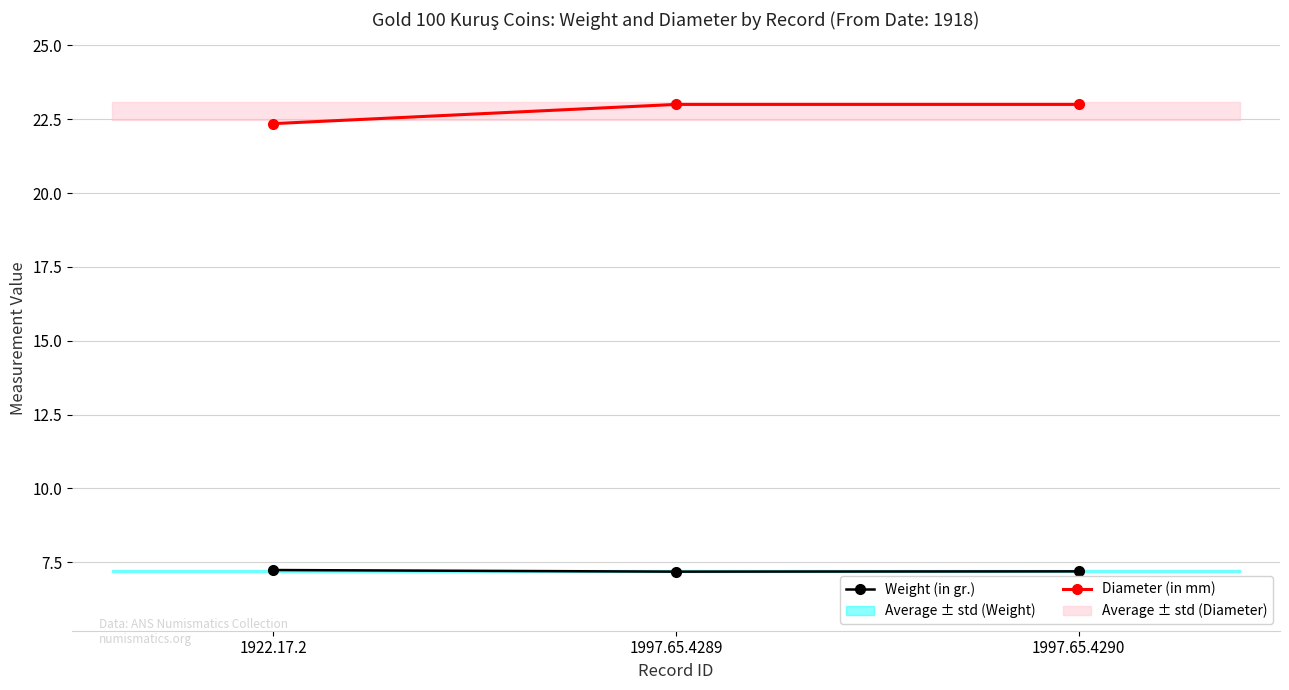

What is the value of the Diameter (in mm) point at the 1st from the left?

22.4